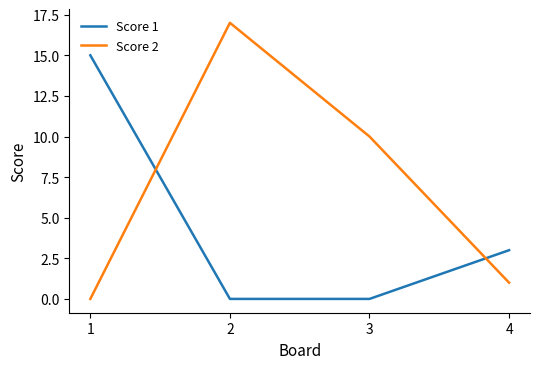

Which series has the largest total across all categories?

Score 2